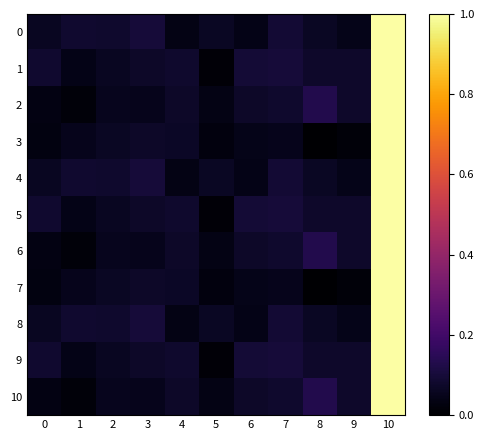

Reading right to left, transcribe all the data shown in this chart.

0: 10=1.0	9=0.0	8=0.1	7=0.1	6=0.0	5=0.1	4=0.0	3=0.1	2=0.1	1=0.1	0=0.1
1: 10=1.0	9=0.1	8=0.1	7=0.1	6=0.1	5=0.0	4=0.1	3=0.1	2=0.1	1=0.0	0=0.1
2: 10=1.0	9=0.1	8=0.1	7=0.1	6=0.1	5=0.0	4=0.1	3=0.0	2=0.1	1=0.0	0=0.0
3: 10=1.0	9=0.0	8=0.0	7=0.0	6=0.0	5=0.0	4=0.1	3=0.1	2=0.1	1=0.0	0=0.0
4: 10=1.0	9=0.0	8=0.1	7=0.1	6=0.0	5=0.1	4=0.0	3=0.1	2=0.1	1=0.1	0=0.1
5: 10=1.0	9=0.1	8=0.1	7=0.1	6=0.1	5=0.0	4=0.1	3=0.1	2=0.1	1=0.0	0=0.1
6: 10=1.0	9=0.1	8=0.1	7=0.1	6=0.1	5=0.0	4=0.1	3=0.0	2=0.1	1=0.0	0=0.0
7: 10=1.0	9=0.0	8=0.0	7=0.0	6=0.0	5=0.0	4=0.1	3=0.1	2=0.1	1=0.0	0=0.0
8: 10=1.0	9=0.0	8=0.1	7=0.1	6=0.0	5=0.1	4=0.0	3=0.1	2=0.1	1=0.1	0=0.1
9: 10=1.0	9=0.1	8=0.1	7=0.1	6=0.1	5=0.0	4=0.1	3=0.1	2=0.1	1=0.0	0=0.1
10: 10=1.0	9=0.1	8=0.1	7=0.1	6=0.1	5=0.0	4=0.1	3=0.0	2=0.1	1=0.0	0=0.0